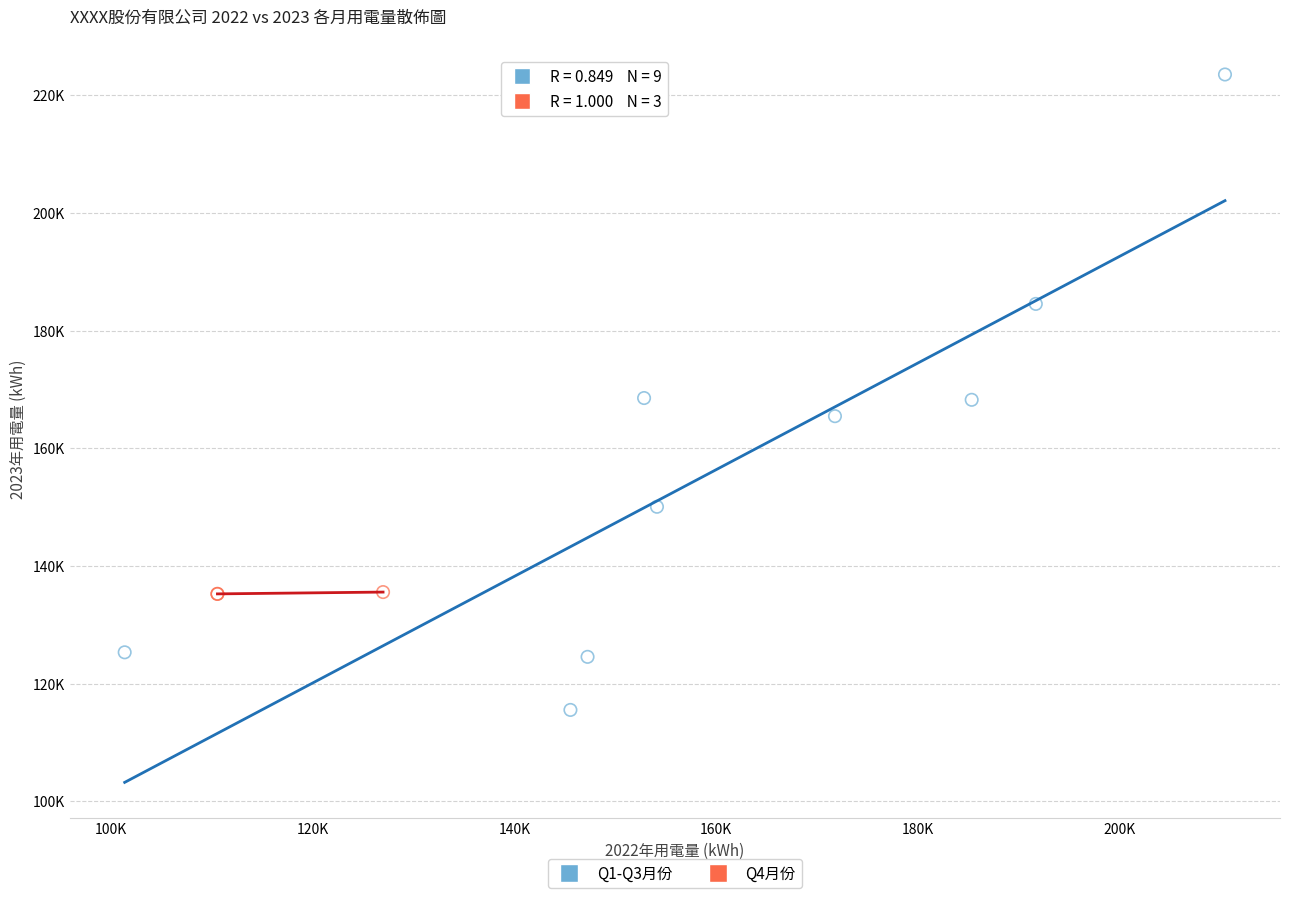

What are all the series names shown in the legend?

Q1-Q3月份, Q4月份